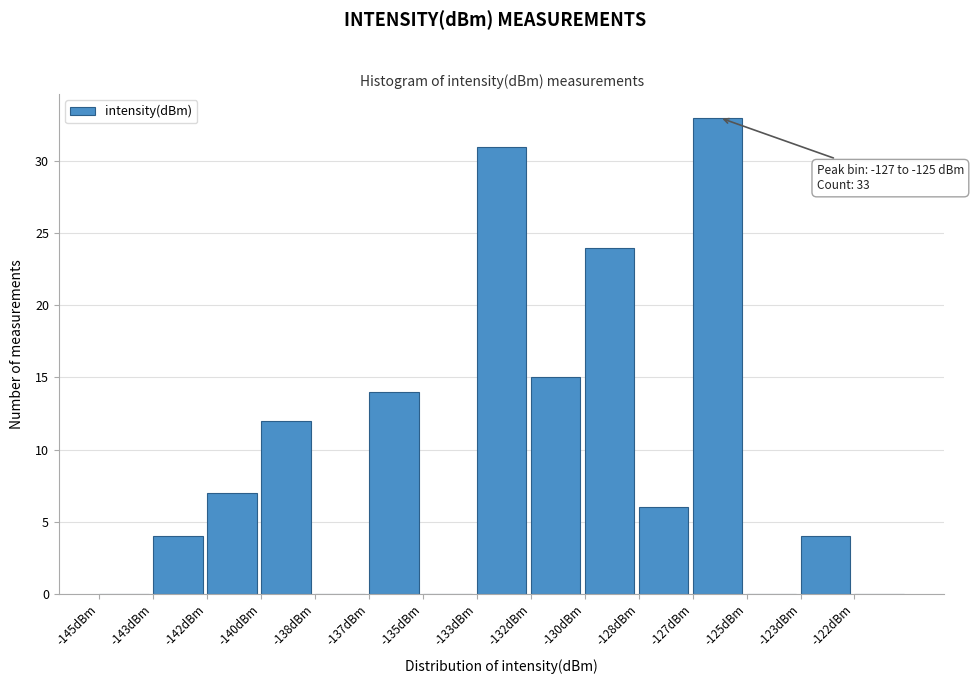

Reading left to right, what are all the values shown in this chart?

-145dBm=0	-143dBm=4	-142dBm=7	-140dBm=12	-138dBm=0	-137dBm=14	-135dBm=0	-133dBm=31	-132dBm=15	-130dBm=24	-128dBm=6	-127dBm=33	-125dBm=0	-123dBm=4	-122dBm=0